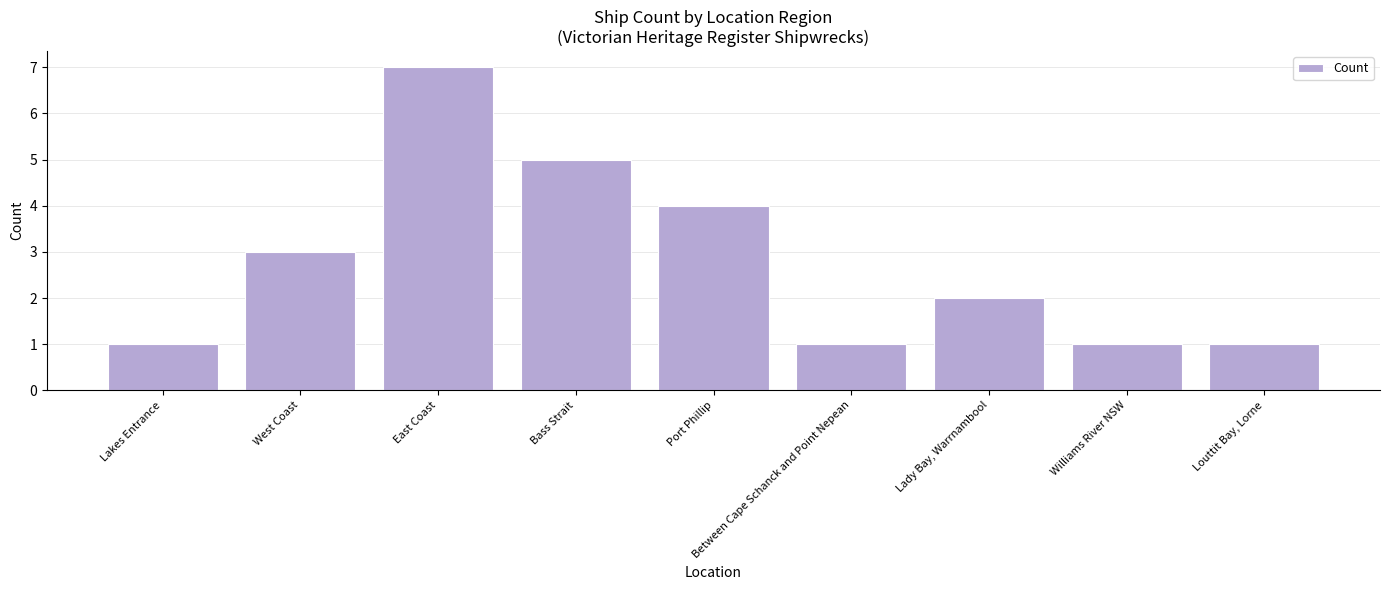

What is the smallest value displayed?

1